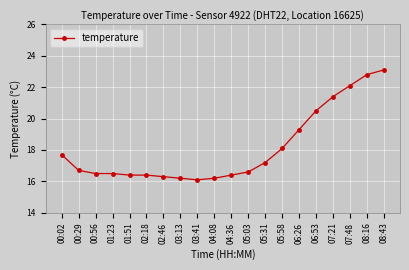

Reading left to right, what are all the values shown in this chart?

00:02=17.7	00:29=16.7	00:56=16.5	01:23=16.5	01:51=16.4	02:18=16.4	02:46=16.3	03:13=16.2	03:41=16.1	04:08=16.2	04:36=16.4	05:03=16.6	05:31=17.2	05:58=18.1	06:26=19.3	06:53=20.5	07:21=21.4	07:48=22.1	08:16=22.8	08:43=23.1